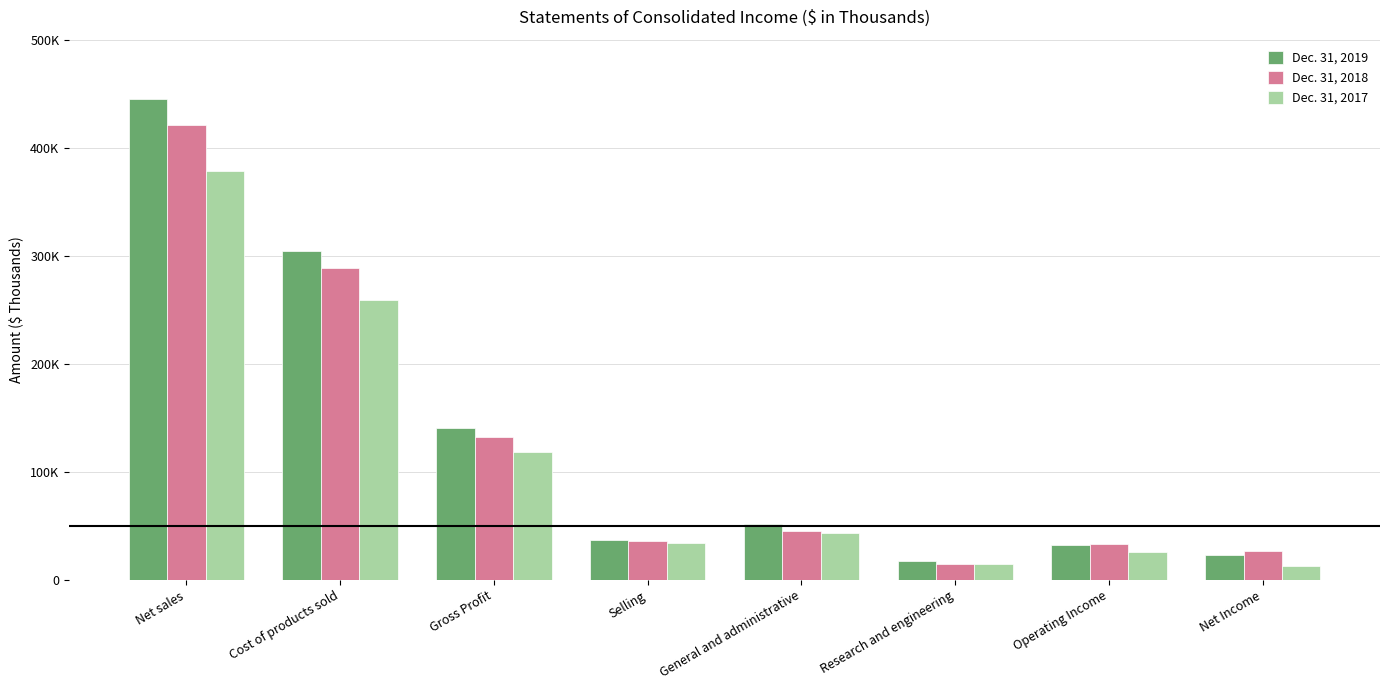

Reading left to right, what are all the values shown in this chart?

Dec. 31, 2019: 444861	304266	140595	36609	51806	17187	32627	23336
Dec. 31, 2018: 420878	288647	132231	36358	45398	15107	32934	26581
Dec. 31, 2017: 378212	259584	118628	34048	43160	14327	26108	12654